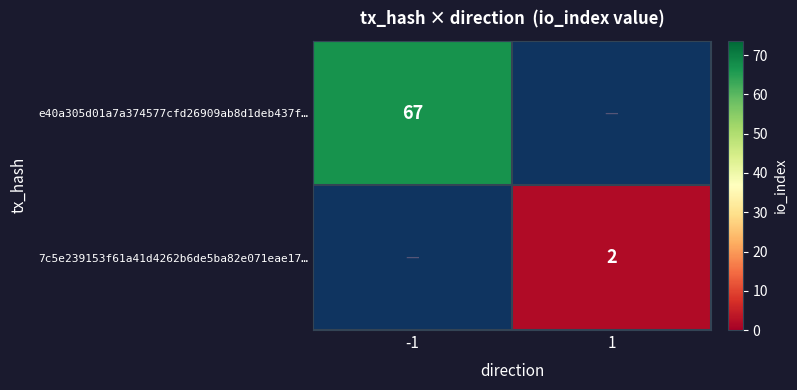

The value of e40a305d01a7a374577cfd26909ab8d1deb437f… at -1 is 37. True or false?

False